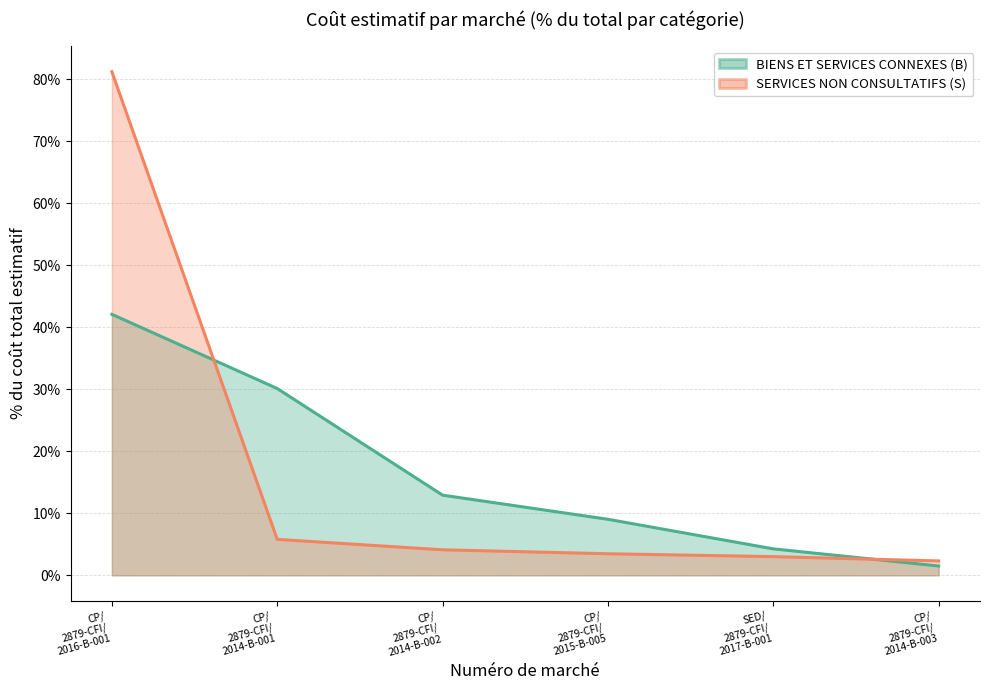

The value of BIENS ET SERVICES CONNEXES (B) at CP/
2879-CFI/
2014-B-001 is 30.1. True or false?

True